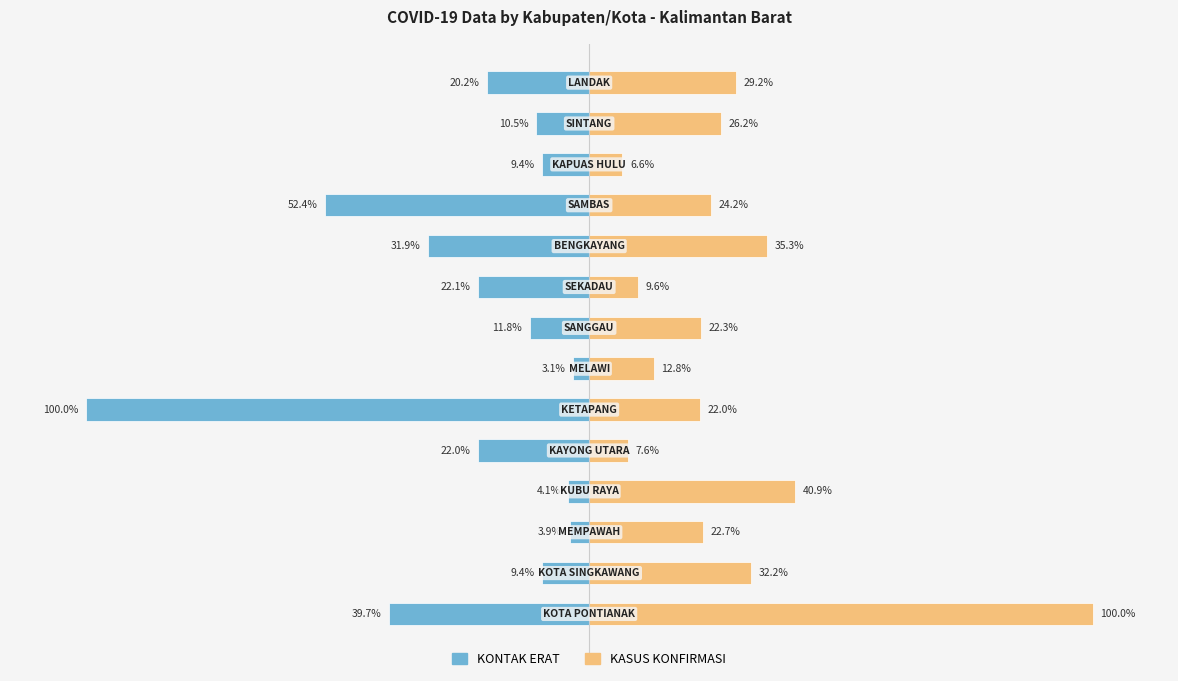

What is the sum of the KASUS KONFIRMASI values at 9 and 4?

42.9